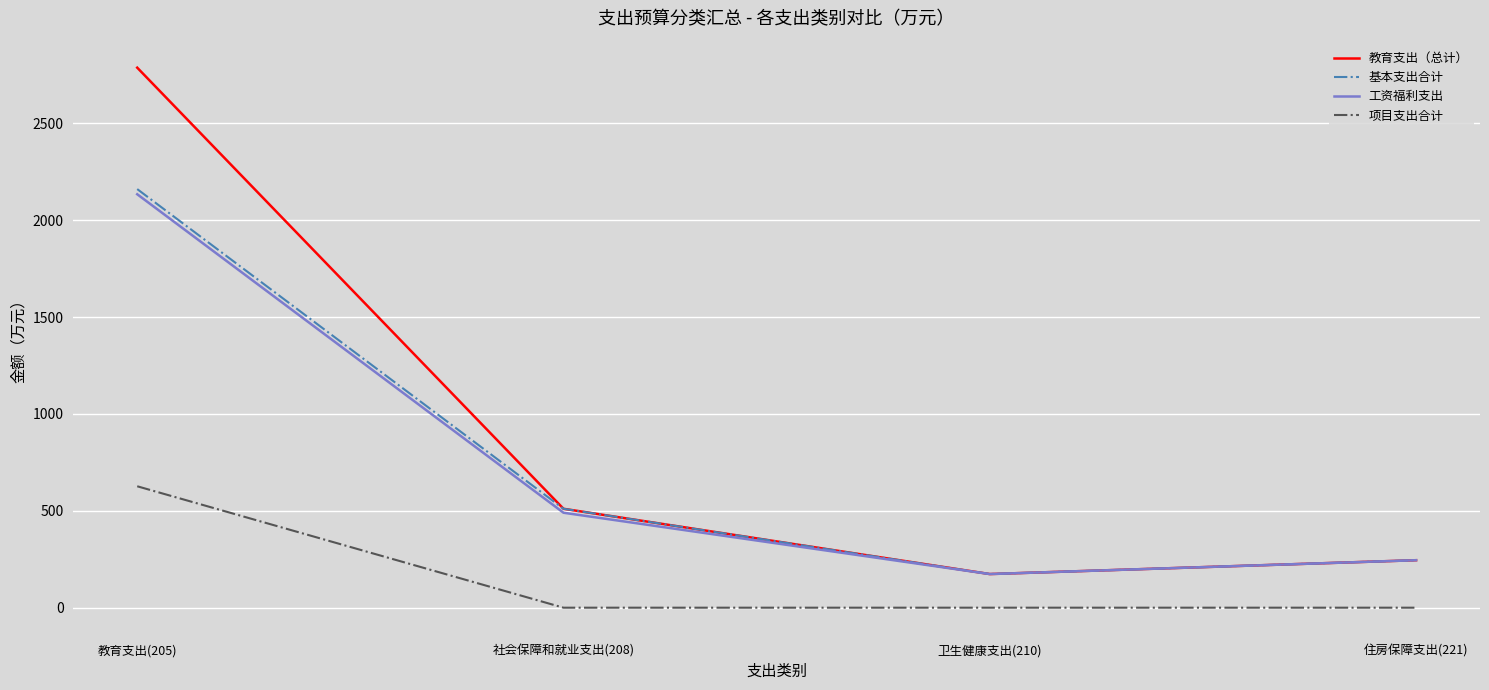

What is the total value across all series at 教育支出(205)?

7709.5